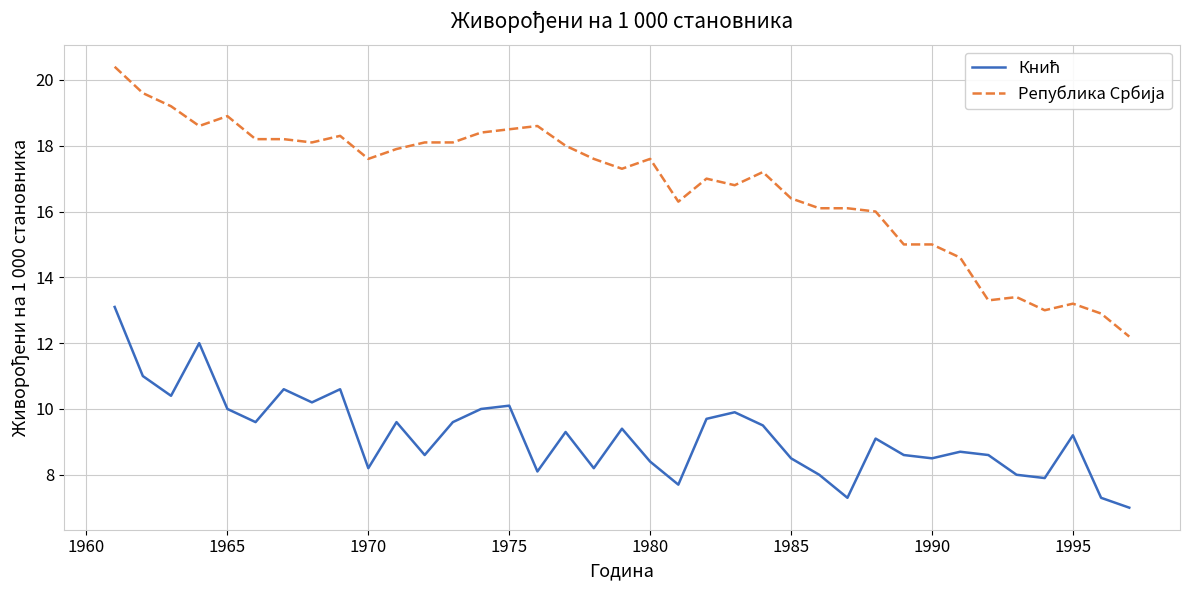

What is the maximum value shown in the chart?

20.4